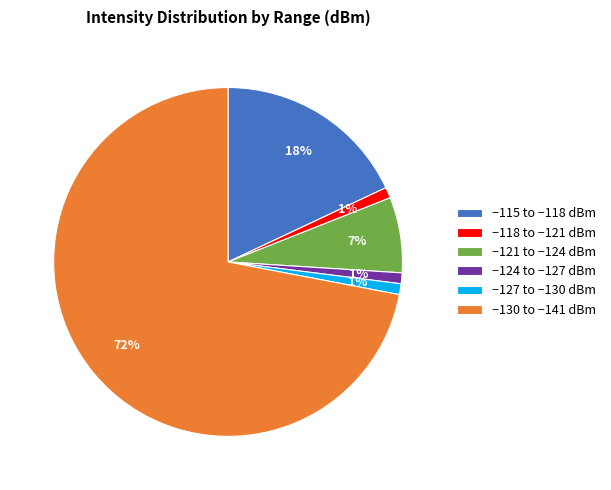

How many segments does this pie chart have?

6